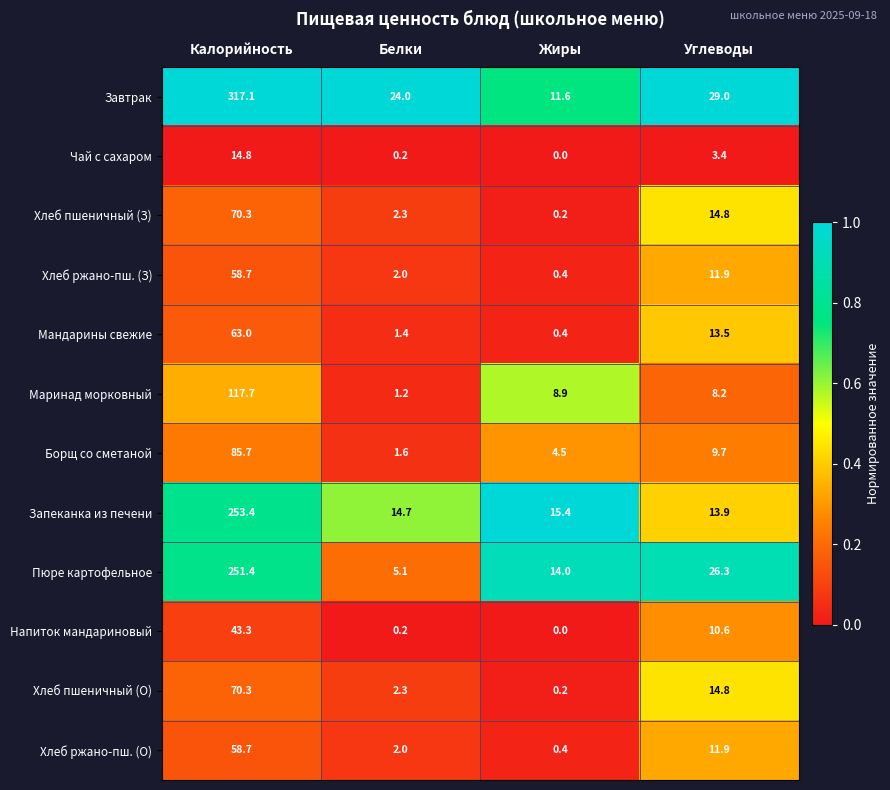

Rank the categories by Хлеб пшеничный (З) value from highest to lowest.

Калорийность, Углеводы, Белки, Жиры